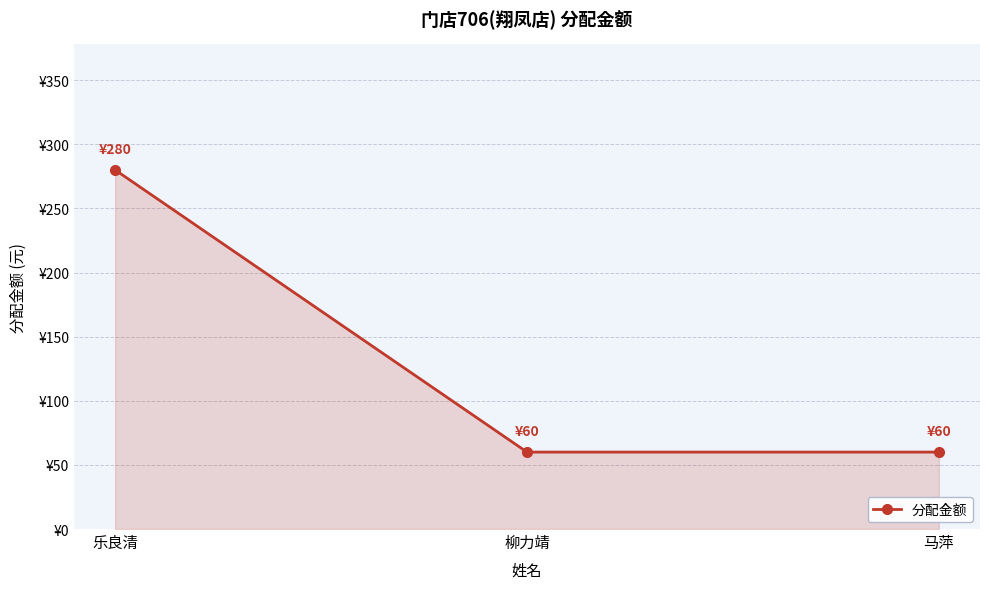

Which label corresponds to the smallest value in the chart?

柳力靖